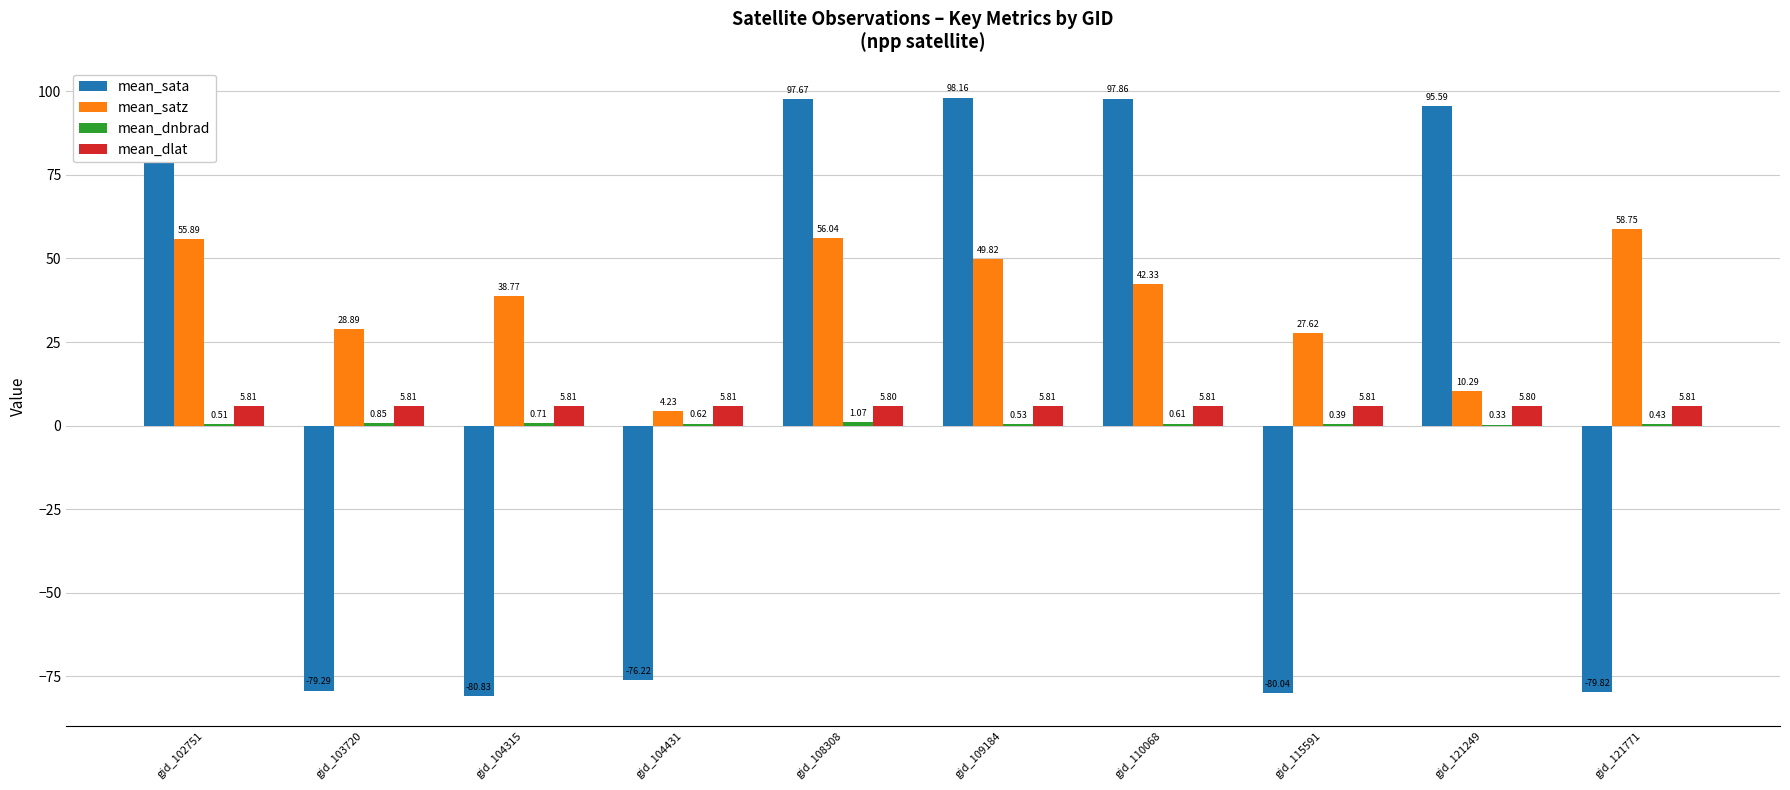

Which series has the largest total across all categories?

mean_satz